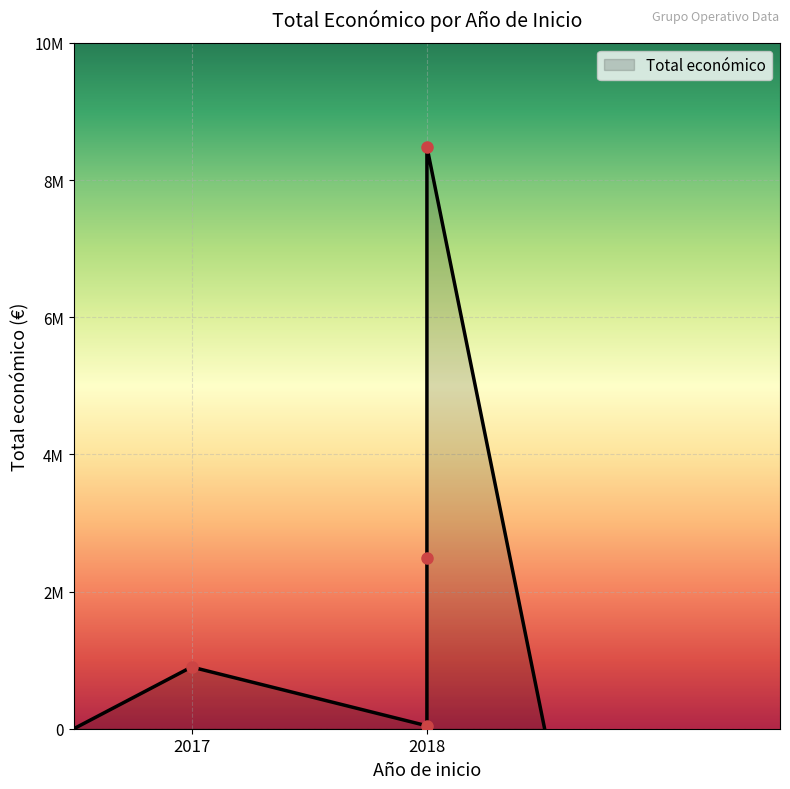

True or false: the data shows 42845 at 2018 (ECO.CIRCULAR).

True